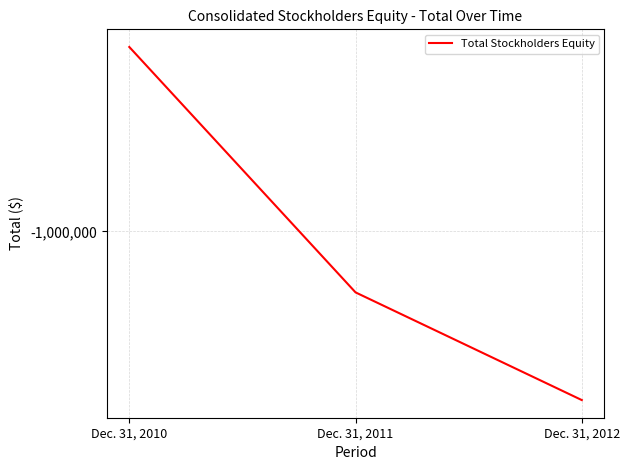

Does the chart display data point markers on the line(s)?

No